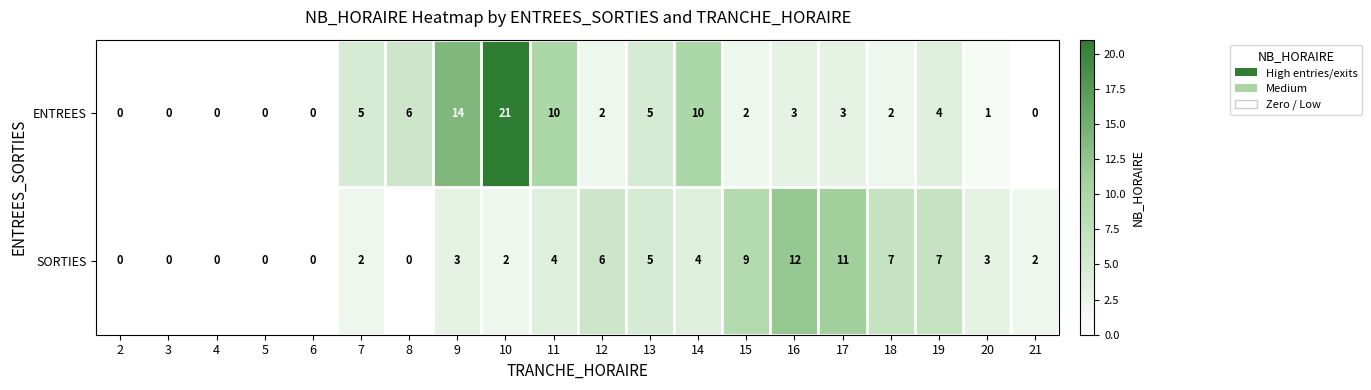

What is the sum of the SORTIES values at 19 and 7?

9